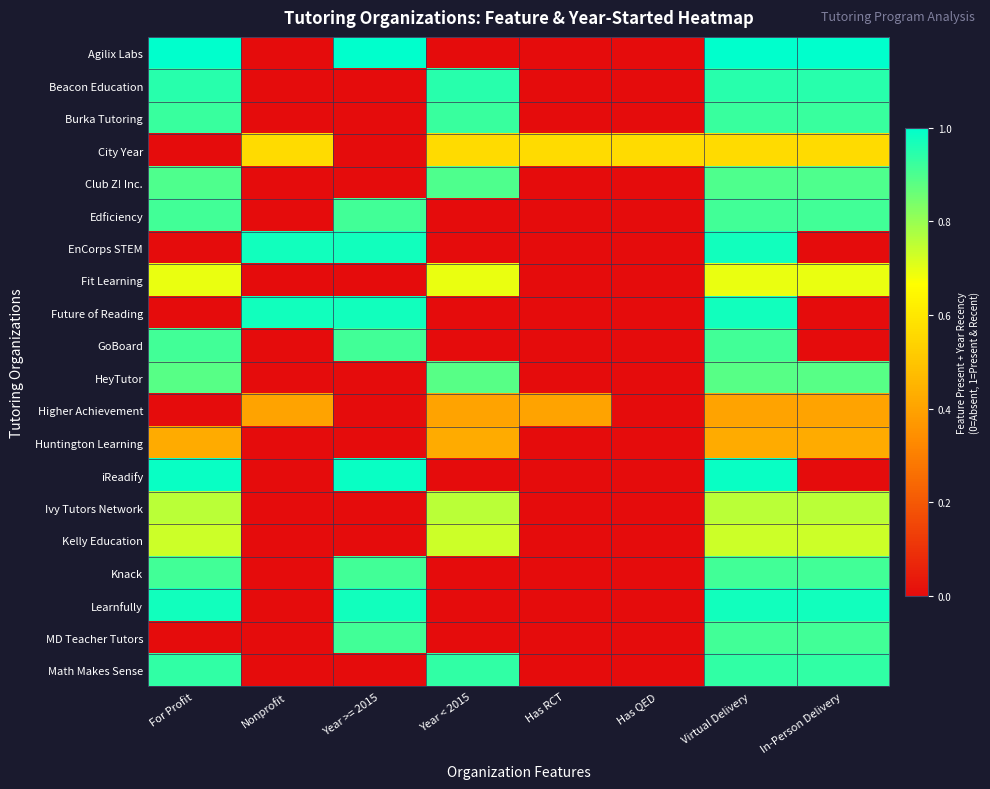

Reading right to left, list all the values displayed in this chart.

Agilix Labs: In-Person Delivery=1.0	Virtual Delivery=1.0	Has QED=0.0	Has RCT=0.0	Year < 2015=0.0	Year >= 2015=1.0	Nonprofit=0.0	For Profit=1.0
Beacon Education: In-Person Delivery=0.9	Virtual Delivery=0.9	Has QED=0.0	Has RCT=0.0	Year < 2015=0.9	Year >= 2015=0.0	Nonprofit=0.0	For Profit=0.9
Burka Tutoring: In-Person Delivery=0.9	Virtual Delivery=0.9	Has QED=0.0	Has RCT=0.0	Year < 2015=0.9	Year >= 2015=0.0	Nonprofit=0.0	For Profit=0.9
City Year: In-Person Delivery=0.6	Virtual Delivery=0.6	Has QED=0.6	Has RCT=0.6	Year < 2015=0.6	Year >= 2015=0.0	Nonprofit=0.6	For Profit=0.0
Club Z! Inc.: In-Person Delivery=0.9	Virtual Delivery=0.9	Has QED=0.0	Has RCT=0.0	Year < 2015=0.9	Year >= 2015=0.0	Nonprofit=0.0	For Profit=0.9
Edficiency: In-Person Delivery=0.9	Virtual Delivery=0.9	Has QED=0.0	Has RCT=0.0	Year < 2015=0.0	Year >= 2015=0.9	Nonprofit=0.0	For Profit=0.9
EnCorps STEM: In-Person Delivery=0.0	Virtual Delivery=1.0	Has QED=0.0	Has RCT=0.0	Year < 2015=0.0	Year >= 2015=1.0	Nonprofit=1.0	For Profit=0.0
Fit Learning: In-Person Delivery=0.7	Virtual Delivery=0.7	Has QED=0.0	Has RCT=0.0	Year < 2015=0.7	Year >= 2015=0.0	Nonprofit=0.0	For Profit=0.7
Future of Reading: In-Person Delivery=0.0	Virtual Delivery=1.0	Has QED=0.0	Has RCT=0.0	Year < 2015=0.0	Year >= 2015=1.0	Nonprofit=1.0	For Profit=0.0
GoBoard: In-Person Delivery=0.0	Virtual Delivery=0.9	Has QED=0.0	Has RCT=0.0	Year < 2015=0.0	Year >= 2015=0.9	Nonprofit=0.0	For Profit=0.9
HeyTutor: In-Person Delivery=0.9	Virtual Delivery=0.9	Has QED=0.0	Has RCT=0.0	Year < 2015=0.9	Year >= 2015=0.0	Nonprofit=0.0	For Profit=0.9
Higher Achievement: In-Person Delivery=0.4	Virtual Delivery=0.4	Has QED=0.0	Has RCT=0.4	Year < 2015=0.4	Year >= 2015=0.0	Nonprofit=0.4	For Profit=0.0
Huntington Learning: In-Person Delivery=0.4	Virtual Delivery=0.4	Has QED=0.0	Has RCT=0.0	Year < 2015=0.4	Year >= 2015=0.0	Nonprofit=0.0	For Profit=0.4
iReadify: In-Person Delivery=0.0	Virtual Delivery=1.0	Has QED=0.0	Has RCT=0.0	Year < 2015=0.0	Year >= 2015=1.0	Nonprofit=0.0	For Profit=1.0
Ivy Tutors Network: In-Person Delivery=0.8	Virtual Delivery=0.8	Has QED=0.0	Has RCT=0.0	Year < 2015=0.8	Year >= 2015=0.0	Nonprofit=0.0	For Profit=0.8
Kelly Education: In-Person Delivery=0.7	Virtual Delivery=0.7	Has QED=0.0	Has RCT=0.0	Year < 2015=0.7	Year >= 2015=0.0	Nonprofit=0.0	For Profit=0.7
Knack: In-Person Delivery=0.9	Virtual Delivery=0.9	Has QED=0.0	Has RCT=0.0	Year < 2015=0.0	Year >= 2015=0.9	Nonprofit=0.0	For Profit=0.9
Learnfully: In-Person Delivery=1.0	Virtual Delivery=1.0	Has QED=0.0	Has RCT=0.0	Year < 2015=0.0	Year >= 2015=1.0	Nonprofit=0.0	For Profit=1.0
MD Teacher Tutors: In-Person Delivery=0.9	Virtual Delivery=0.9	Has QED=0.0	Has RCT=0.0	Year < 2015=0.0	Year >= 2015=0.9	Nonprofit=0.0	For Profit=0.0
Math Makes Sense: In-Person Delivery=0.9	Virtual Delivery=0.9	Has QED=0.0	Has RCT=0.0	Year < 2015=0.9	Year >= 2015=0.0	Nonprofit=0.0	For Profit=0.9